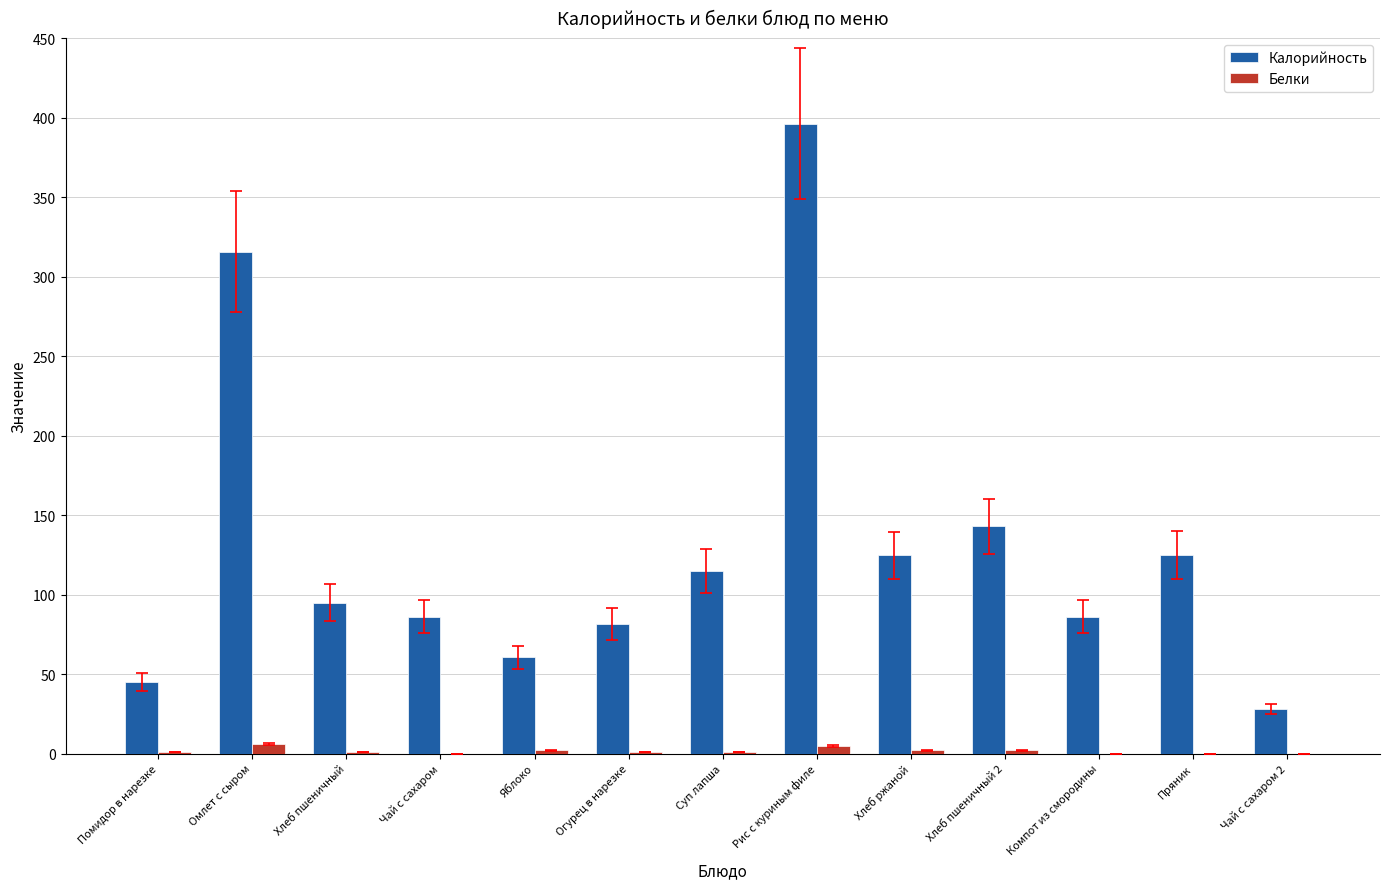

At which label is Калорийность closest to 212?

Хлеб пшеничный 2